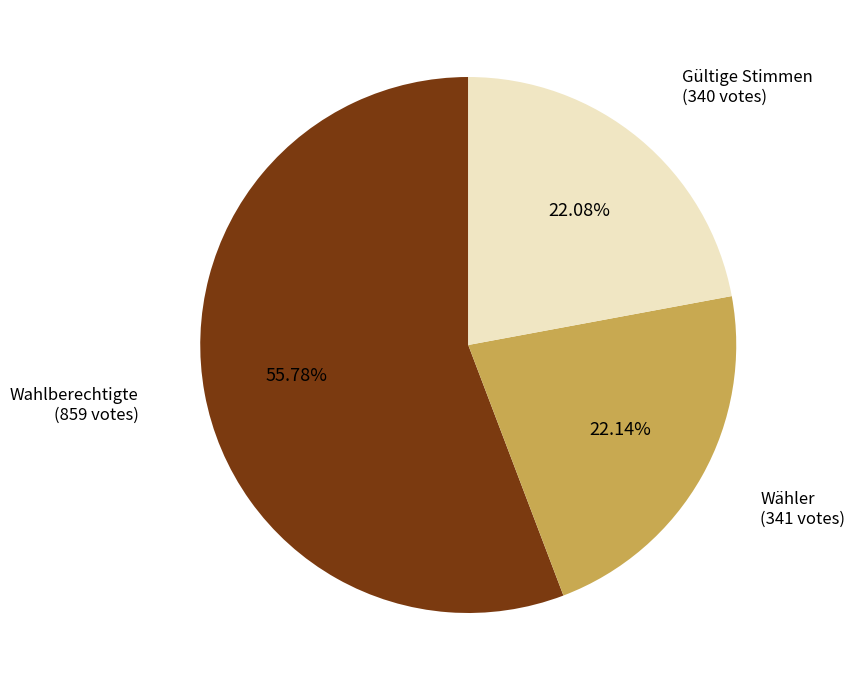

Is there a majority slice in this chart?

Yes